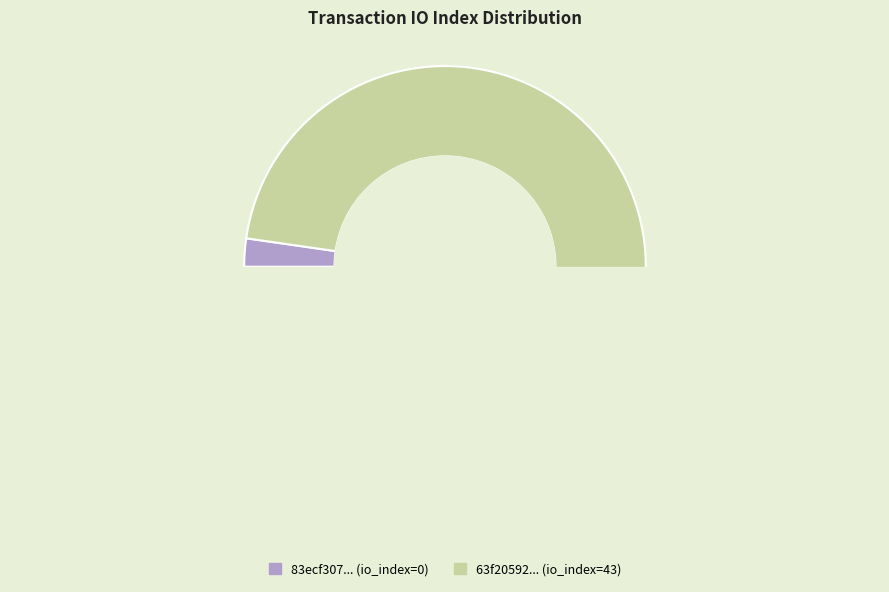

Rank the categories by value from highest to lowest.

tx_index_43, tx_index_0